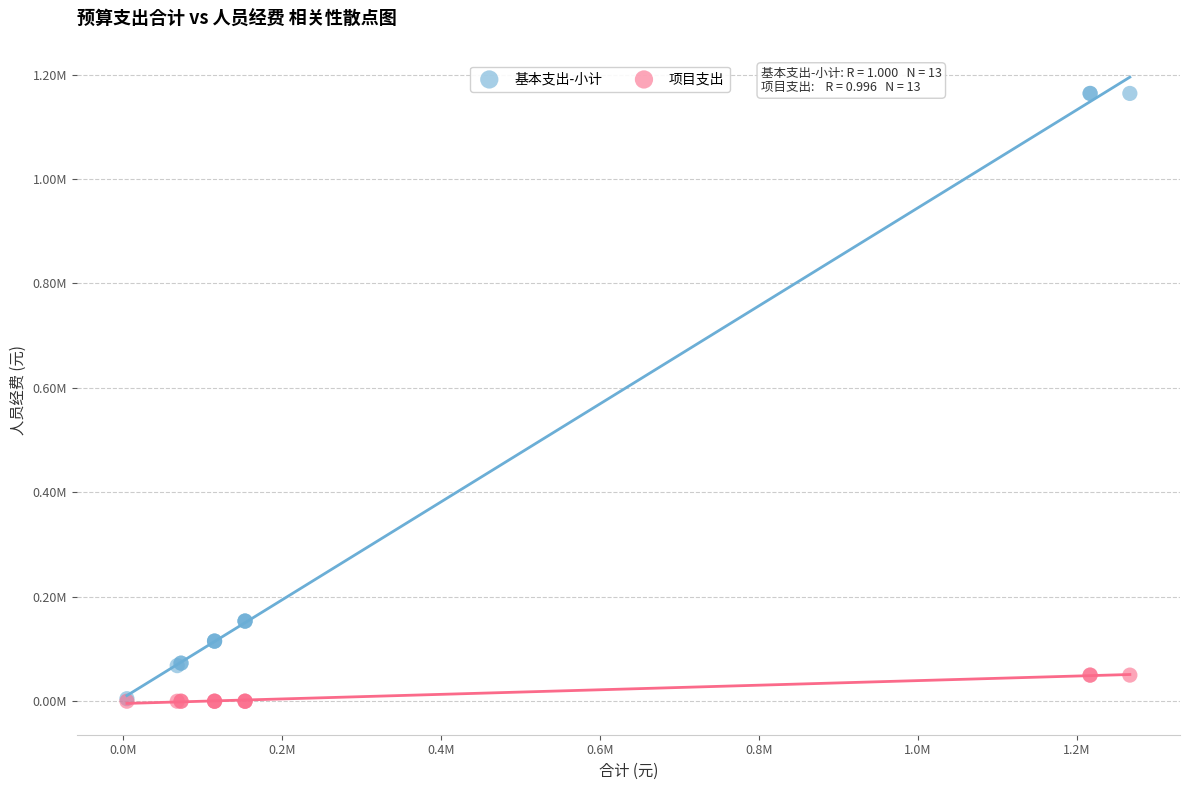

What are all the series names shown in the legend?

基本支出-小计, 项目支出